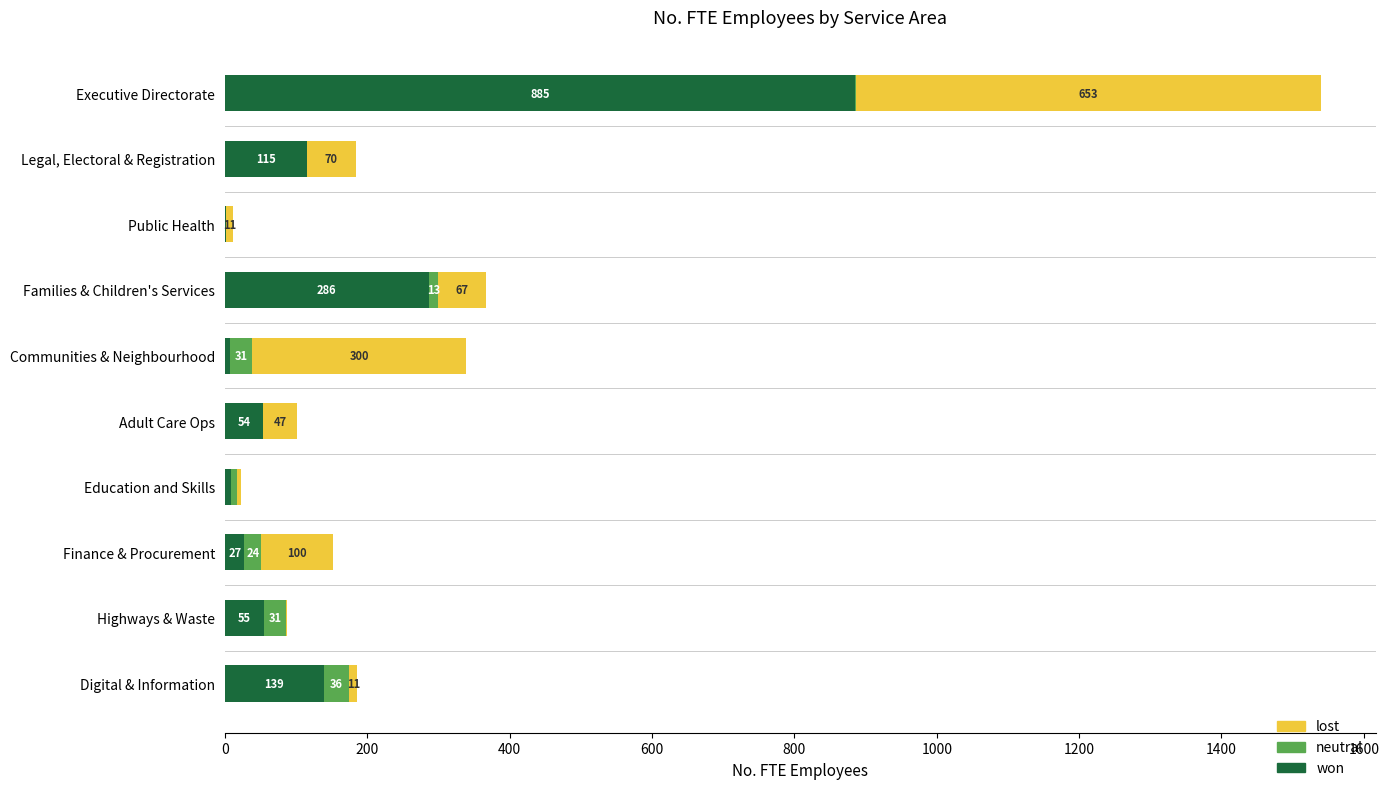

The won series shows 27.2 at Finance & Procurement. True or false?

True